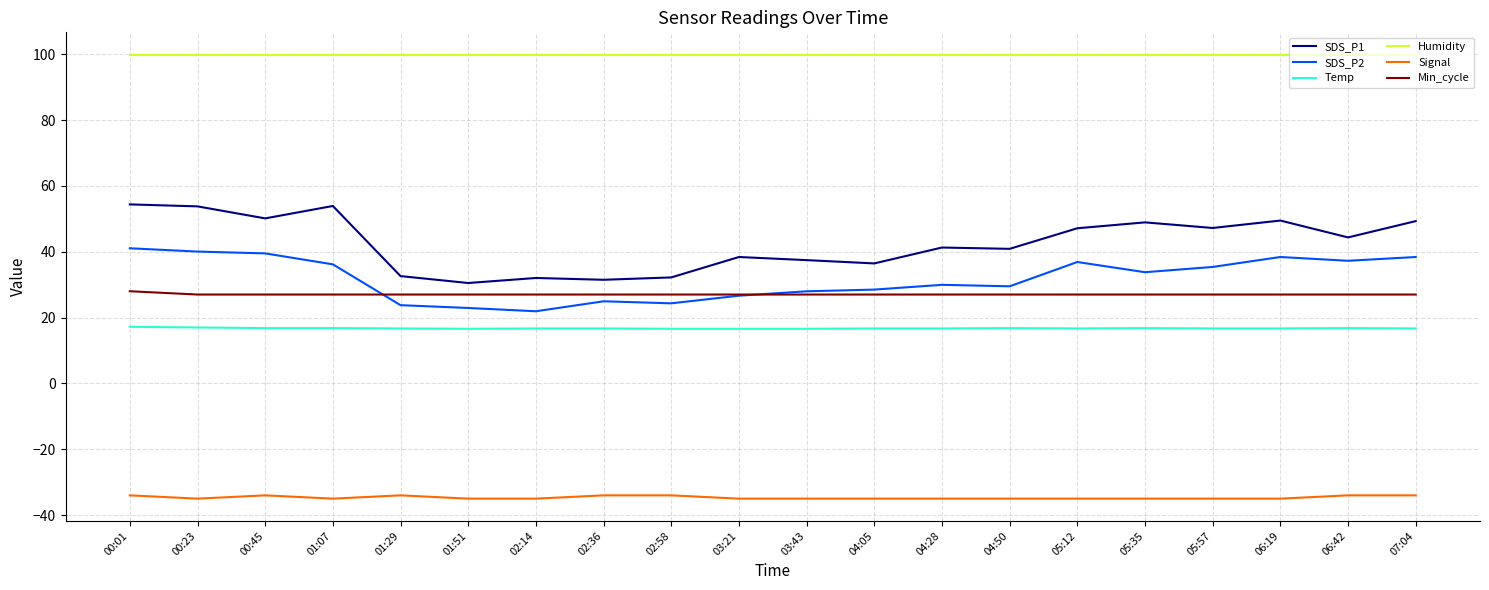

What position from the left is 01:29?

5